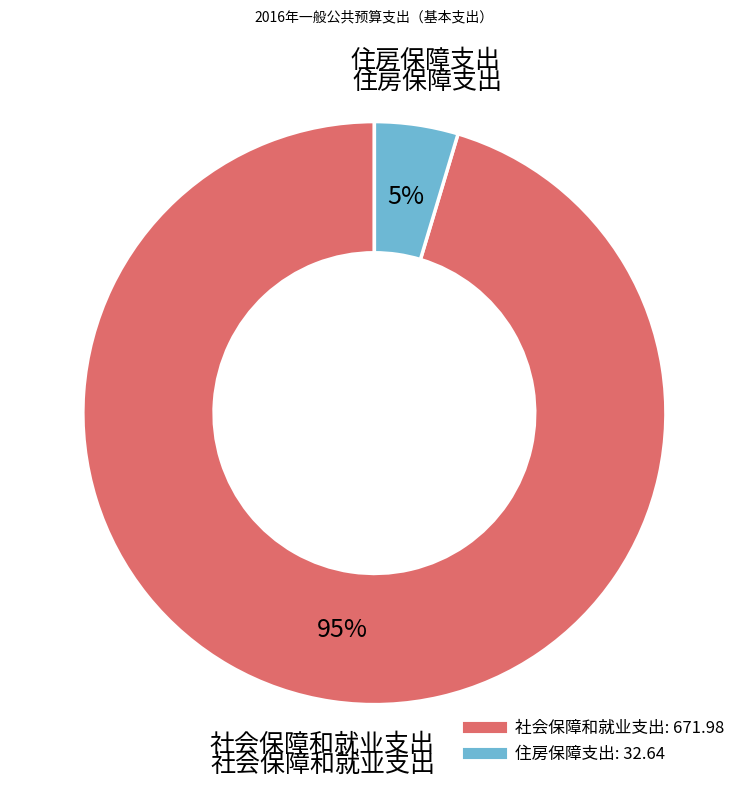

To the nearest percent, what is the combined percentage of 住房保障支出 and 社会保障和就业支出?

100%